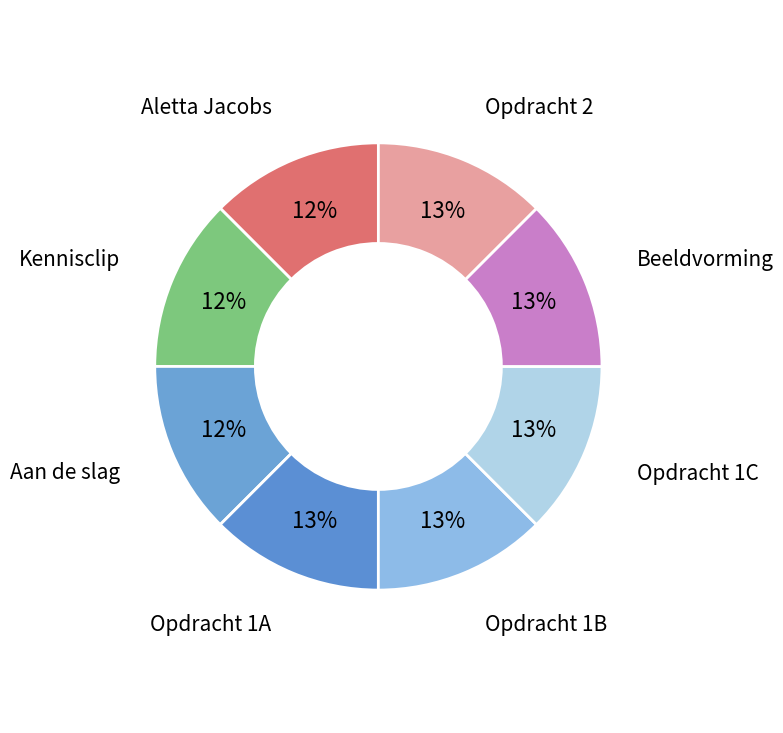

Is the sum of Opdracht 1B and Beeldvorming greater than half?

No